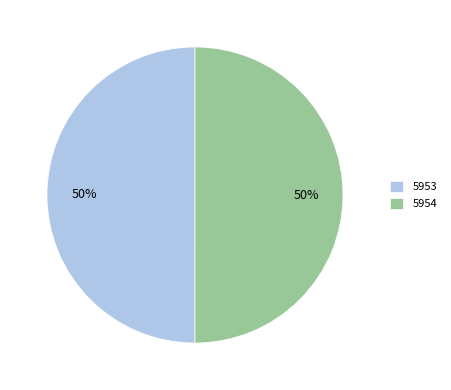

How many slices are in this pie chart?

2